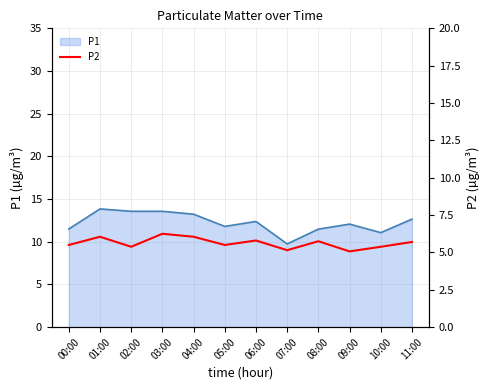

True or false: P1 has a value of 18.7 at 08:00.

False